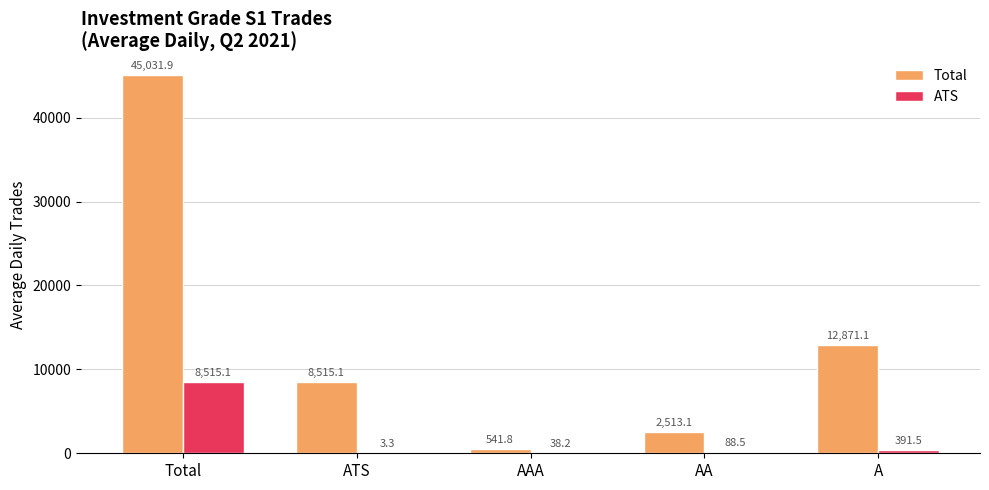

At which category does the chart reach its peak across all series?

Total